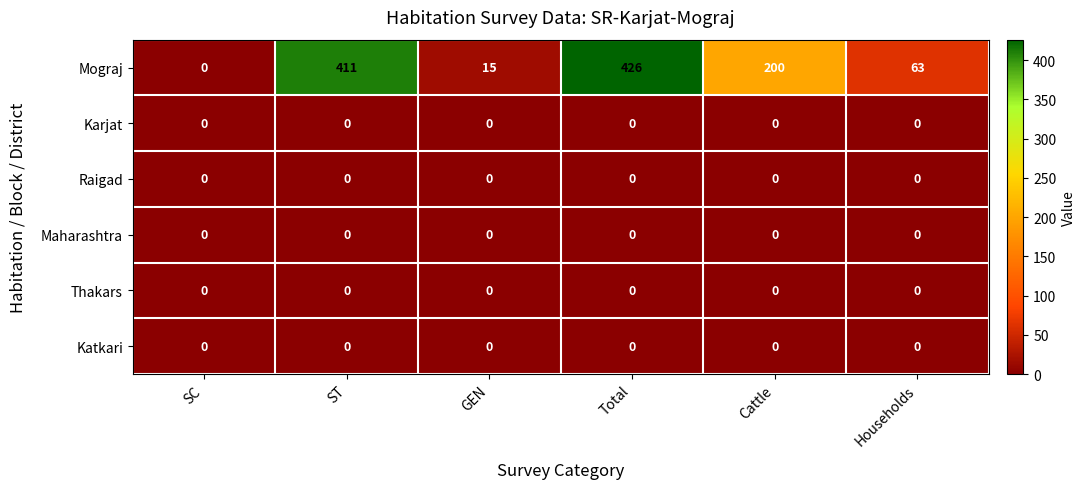

Which series has the widest spread of values?

Mograj